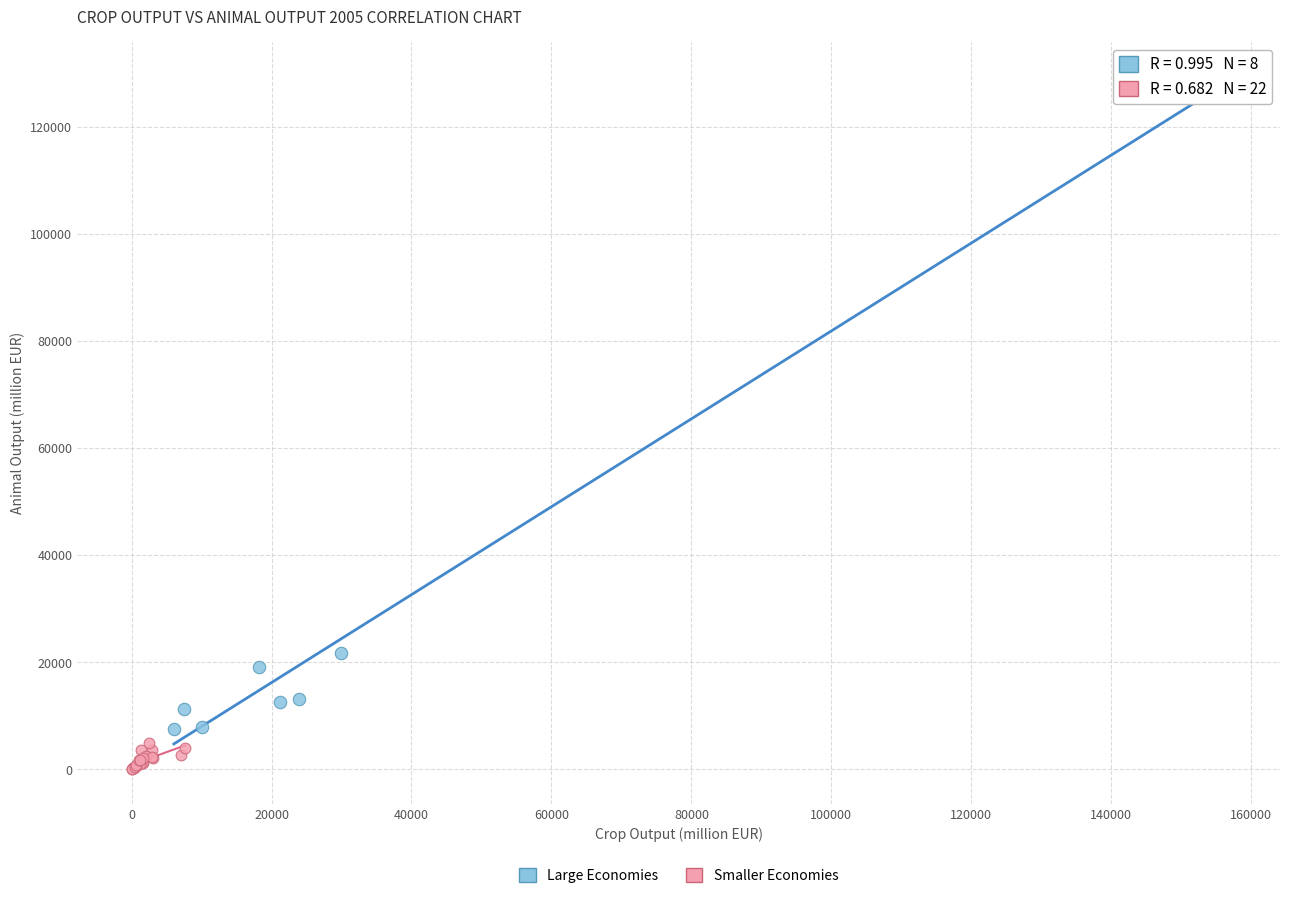

Which series contains the lowest Y value?

Smaller Economies